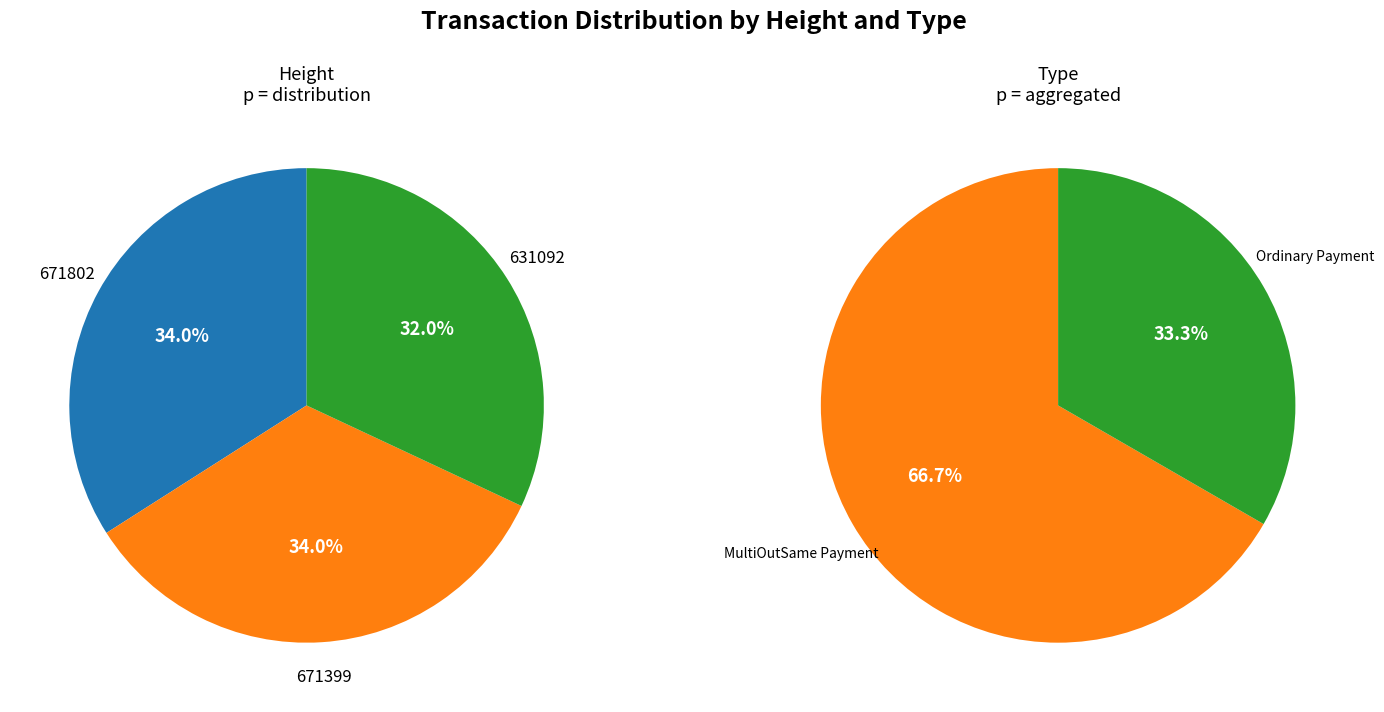

Count the number of slices in the pie.

3